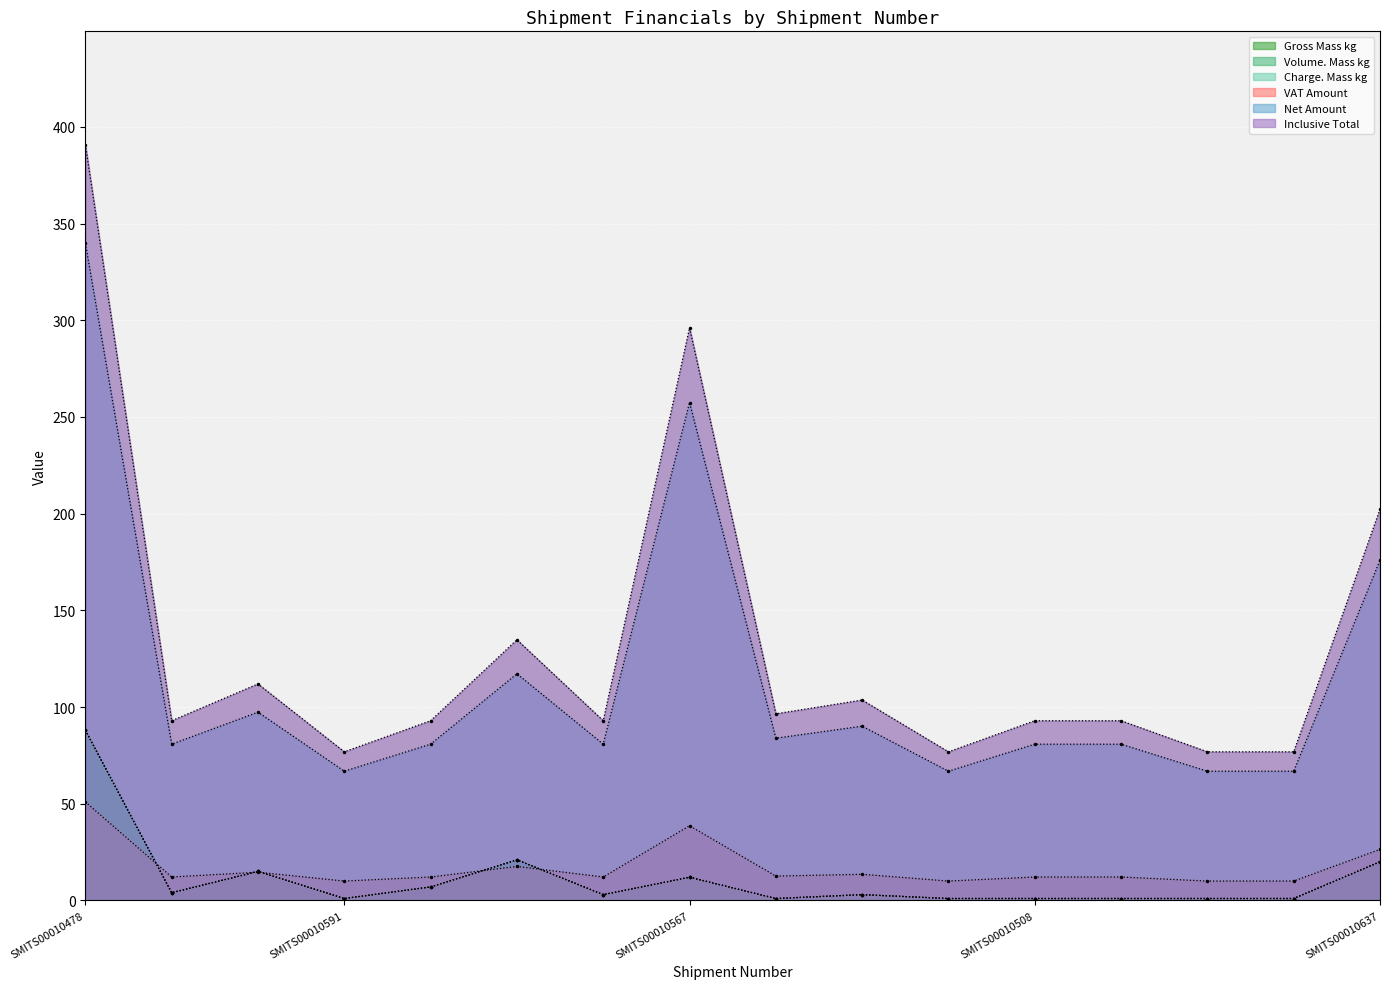

What are all the series names shown in the legend?

Gross Mass kg, Volume. Mass kg, Charge. Mass kg, VAT Amount, Net Amount, Inclusive Total